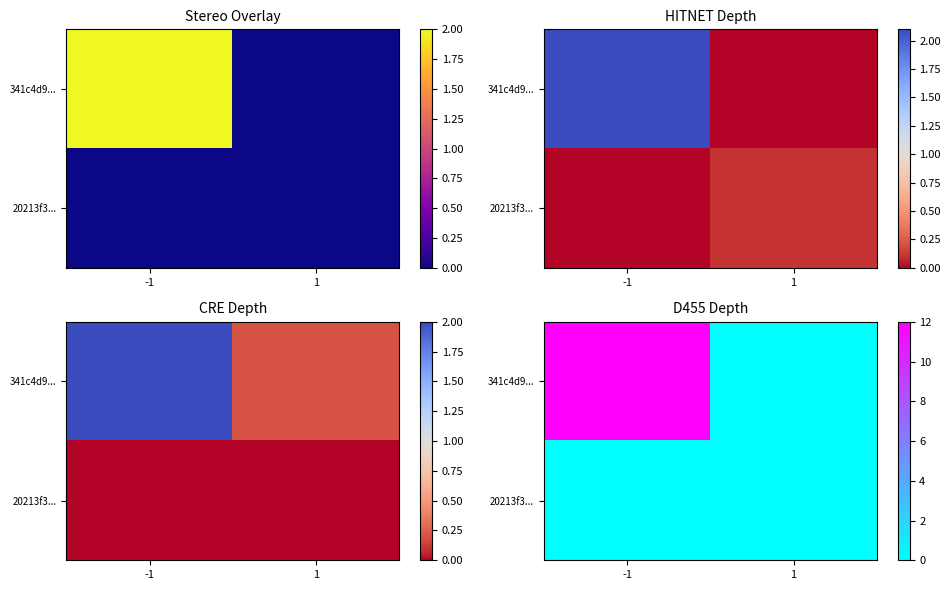

How many positive values does the 341c4d9... series have?

1